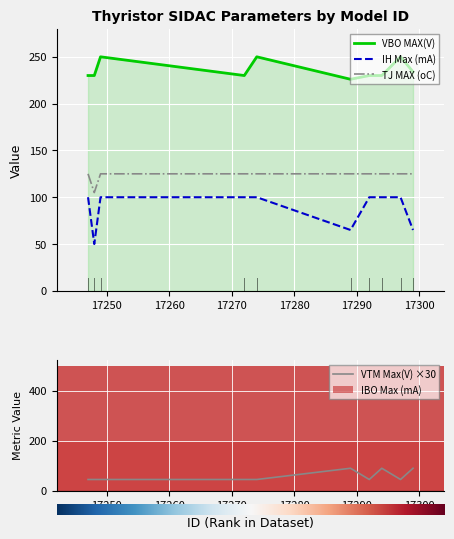

How many series are shown in this chart?

5